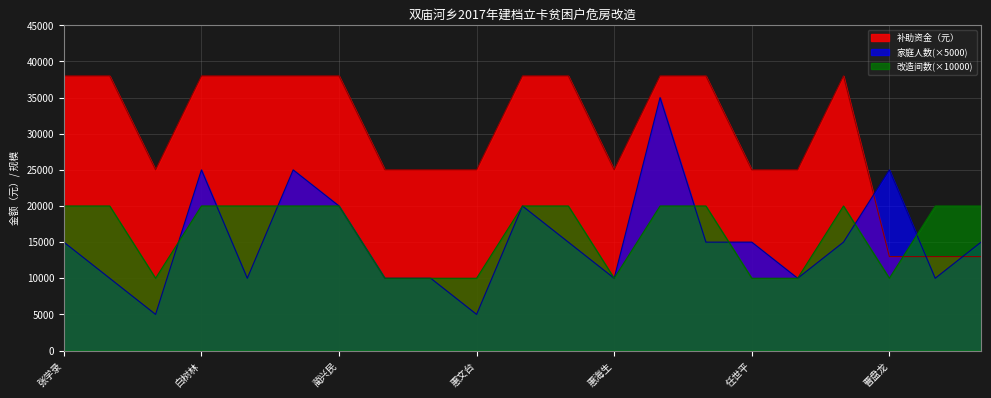

Rank the series by their maximum value, from lowest to highest.

改造间数(×10000), 家庭人数(×5000), 补助资金（元）